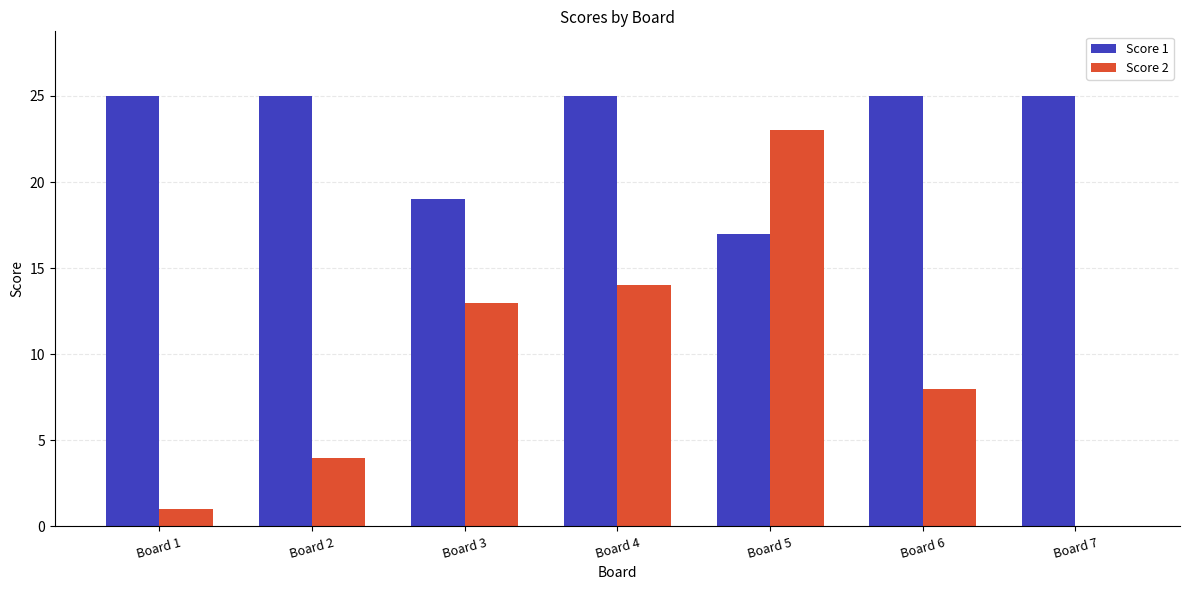

What value does the Score 2 series have at Board 3, to the nearest 5?

15